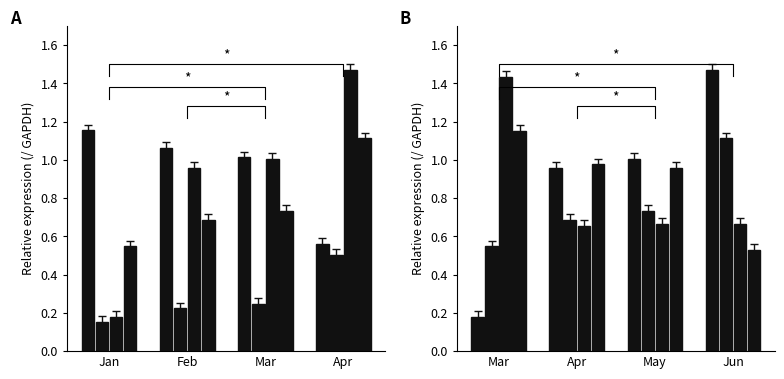

Which category has the highest value across all series?

Apr